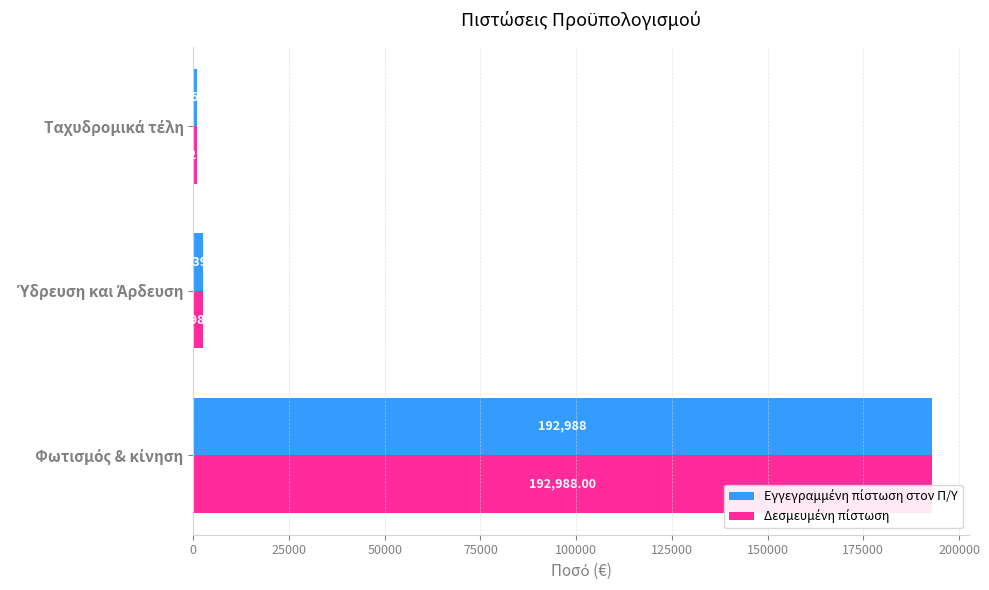

Count the number of data series in this chart.

2